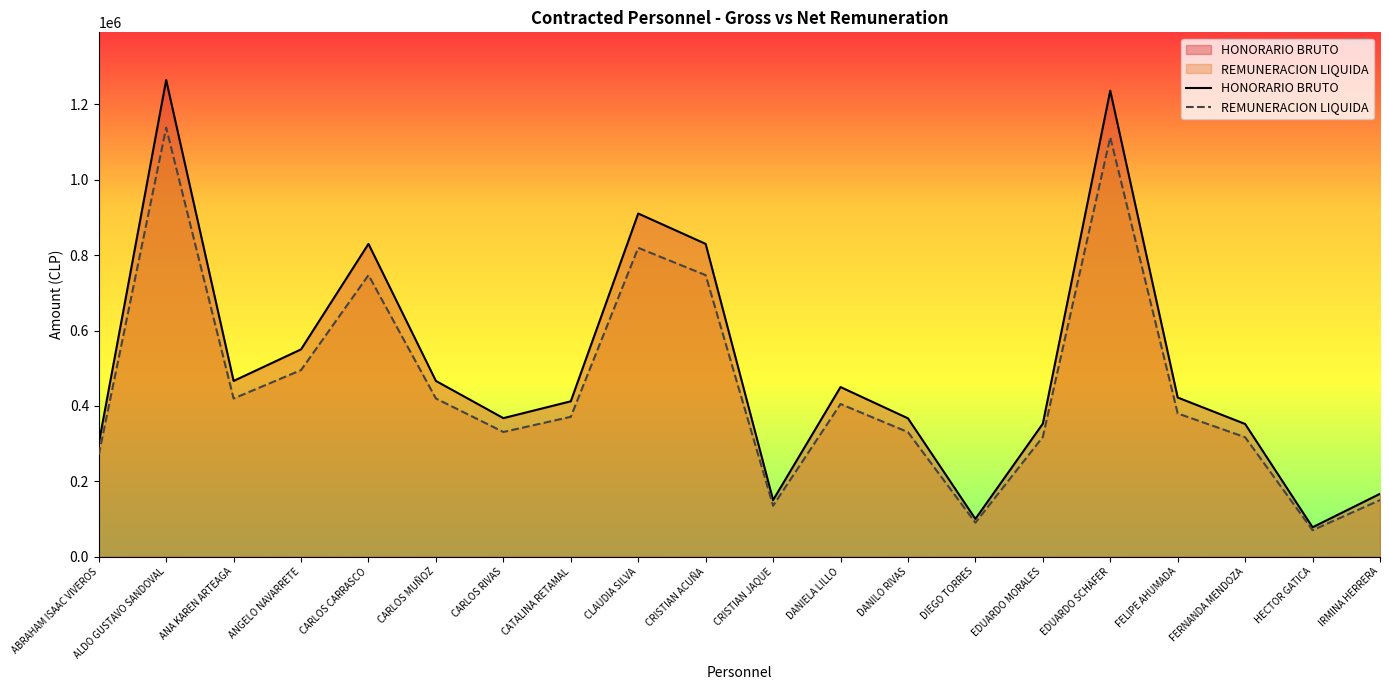

True or false: REMUNERACION LIQUIDA has more than 1 interior local peaks.

True